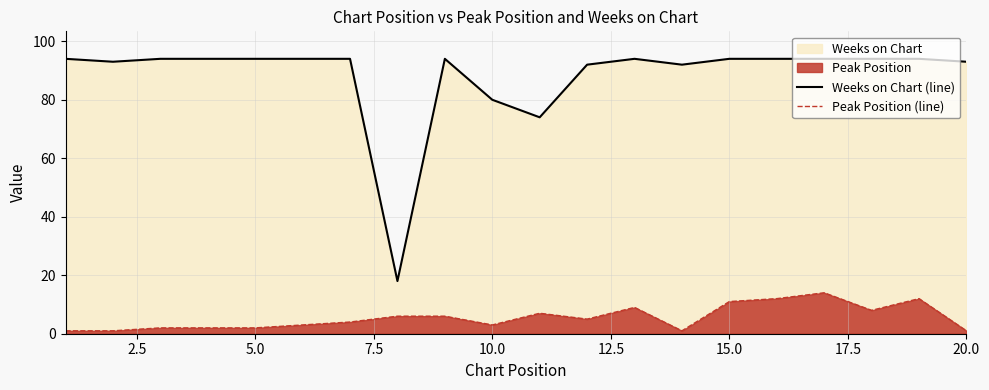

True or false: Weeks on Chart (line) and Peak Position (line) cross at least once.

False